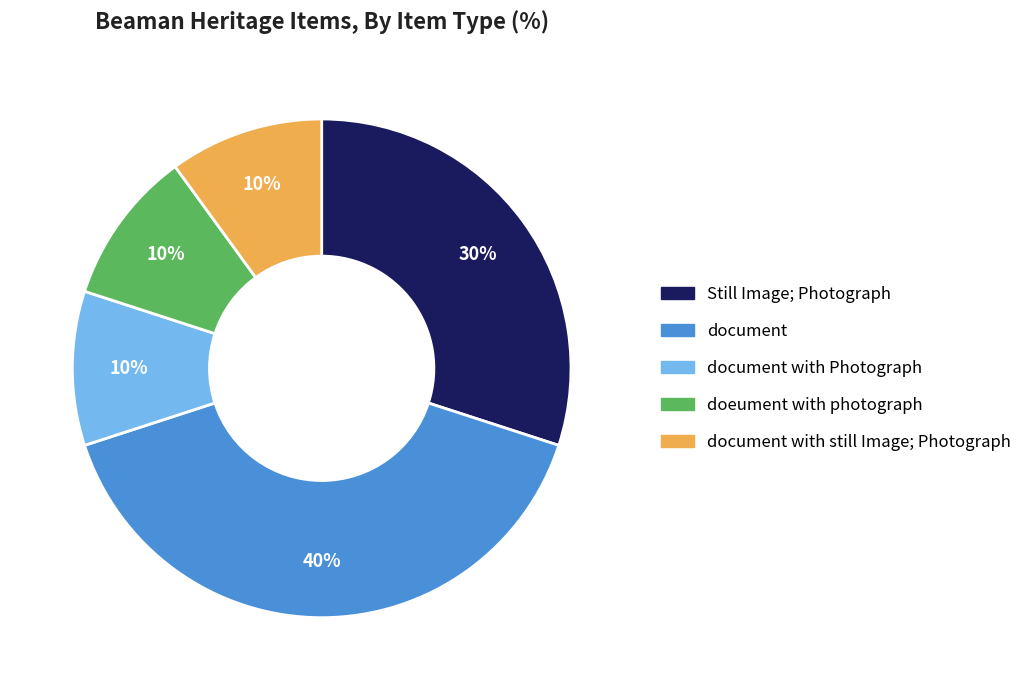

To the nearest percent, what is the average slice percentage?

20%